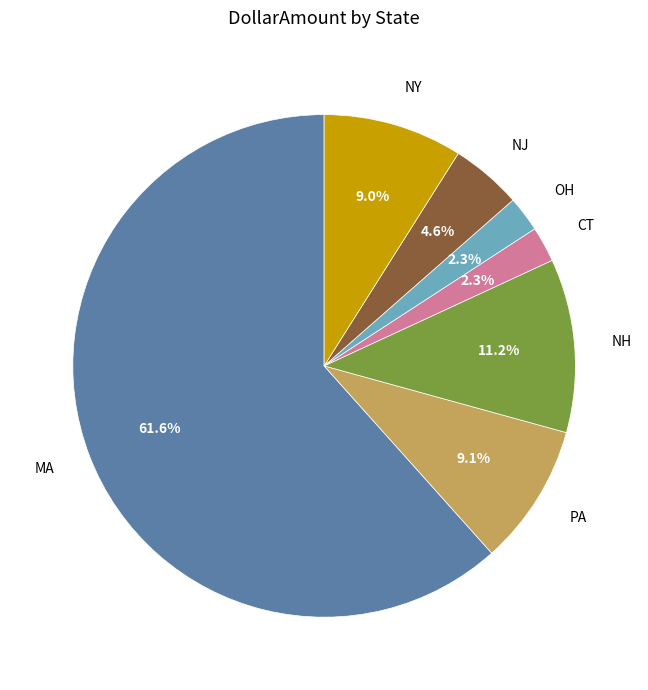

Between CT and NH, which is larger?

NH